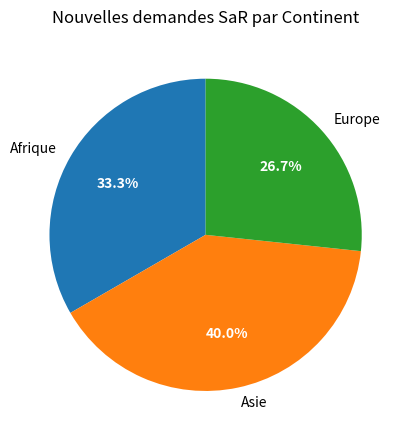

How much of the chart is everything except Asie?

60.0%